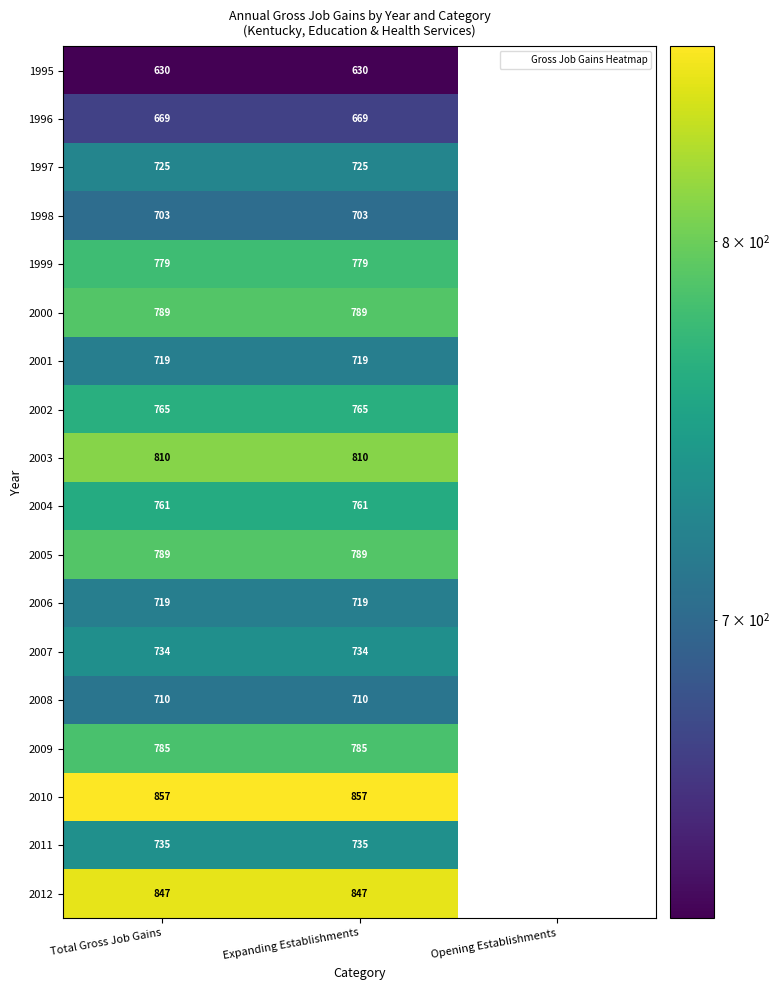

The 2004 series shows 501 at Opening Establishments. True or false?

False